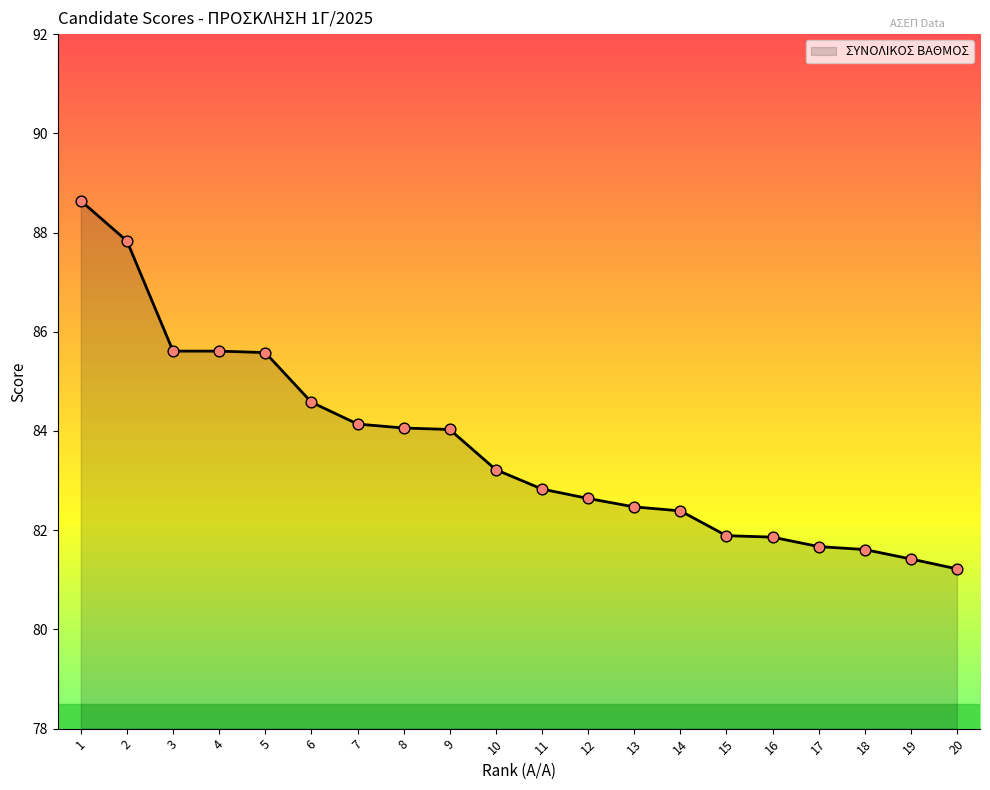

Between 5 and 10, which is larger?

5